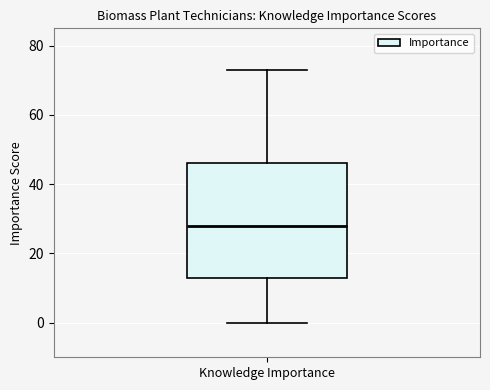

Read this box plot against the y-axis: the position of the median line, the range covered by the box, and the ends of both whiskers. The values are not printed on the chart, so give them approximately, as read against the axis.

median 28, box 14 to 46, whiskers 0 to 74